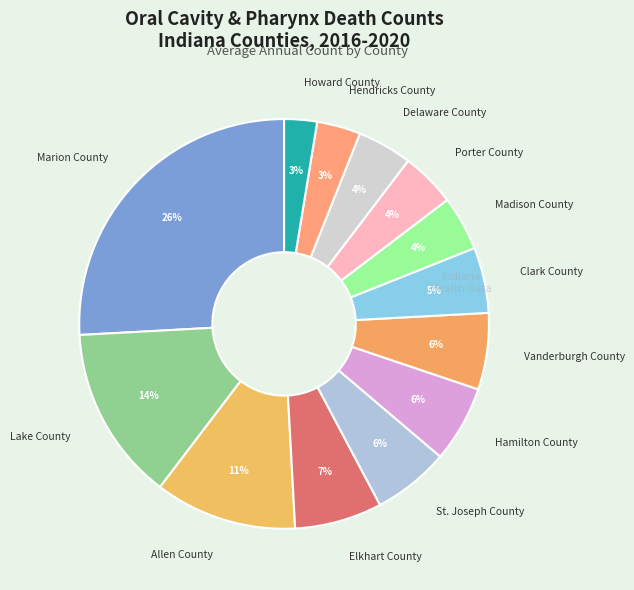

Do Clark County and Vanderburgh County together represent more than half of the pie?

No